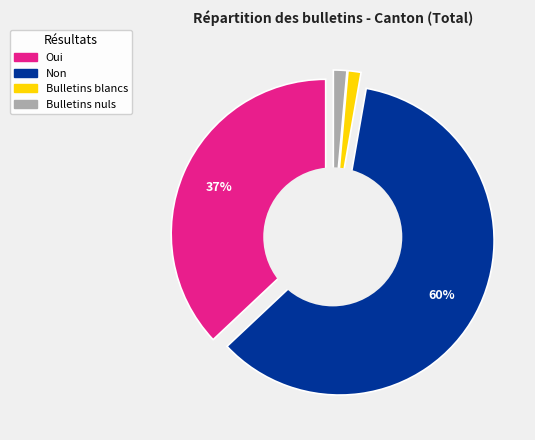

Is it true that Oui is 37% of the pie?

True